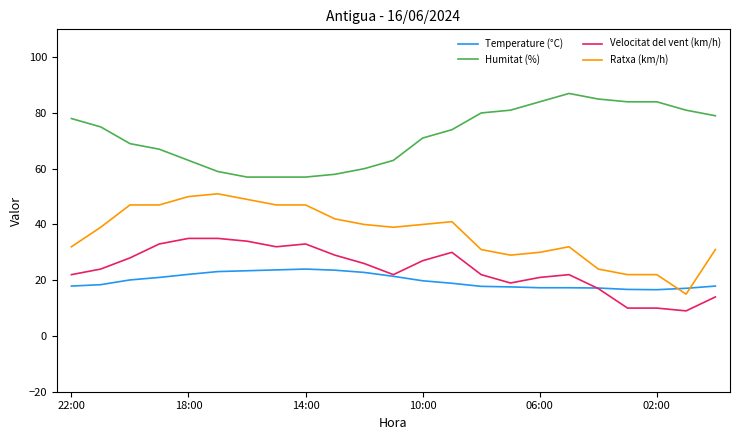

List the series in order of their peak value, highest first.

Humitat (%), Ratxa (km/h), Velocitat del vent (km/h), Temperature (°C)